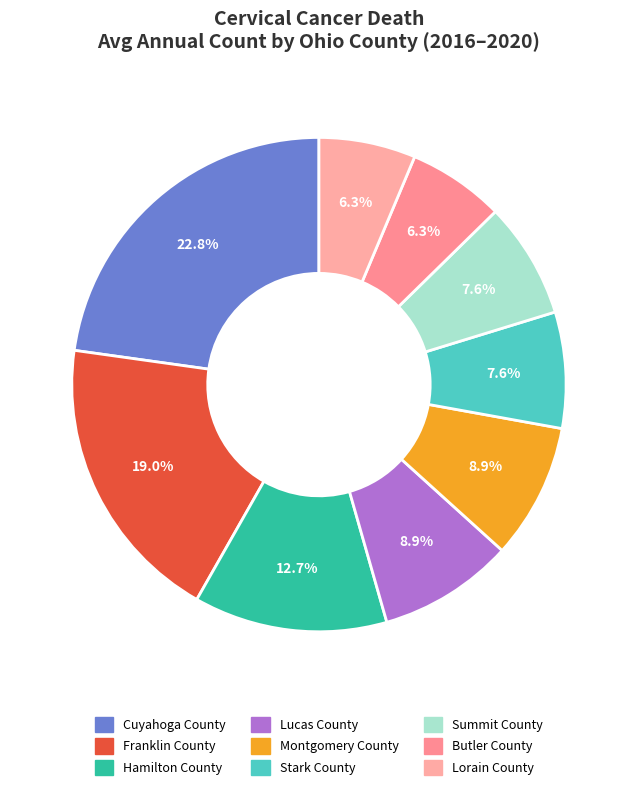

To the nearest percent, what is the average slice percentage?

11%